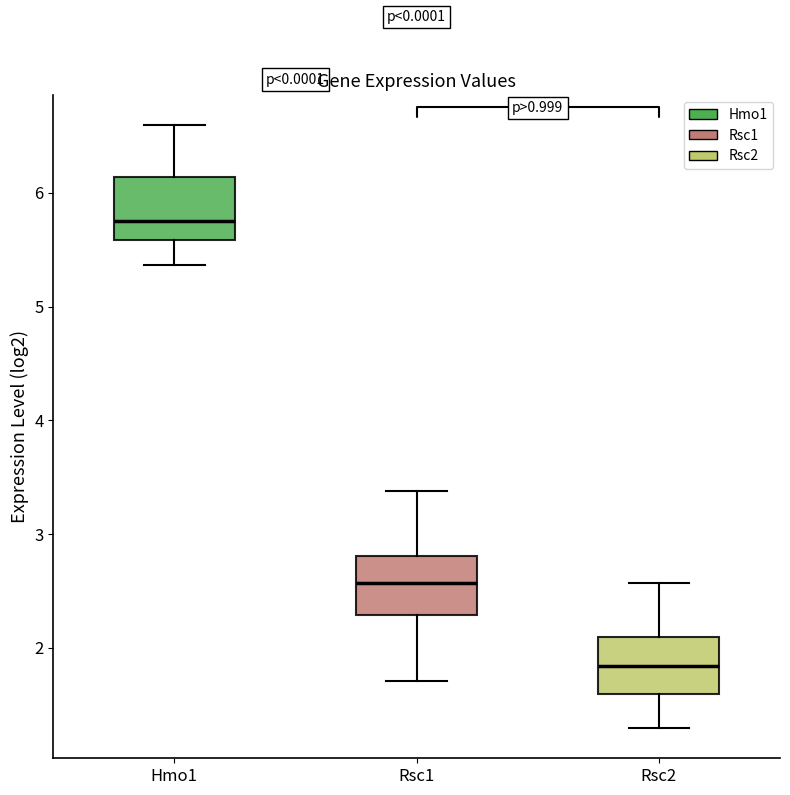

Where is the lower edge of the box for Hmo1 on the y-axis? The values are not printed on the chart, so give them approximately, as read against the axis.

5.6